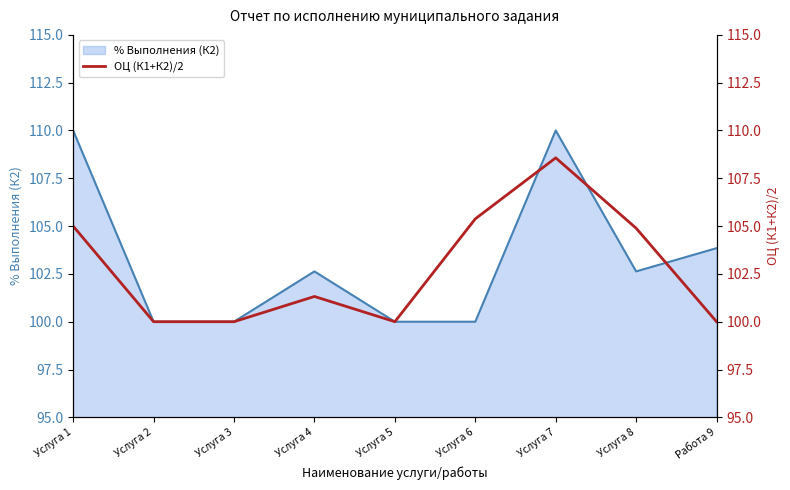

Between Услуга 5 and Услуга 3, which is larger?

Услуга 5